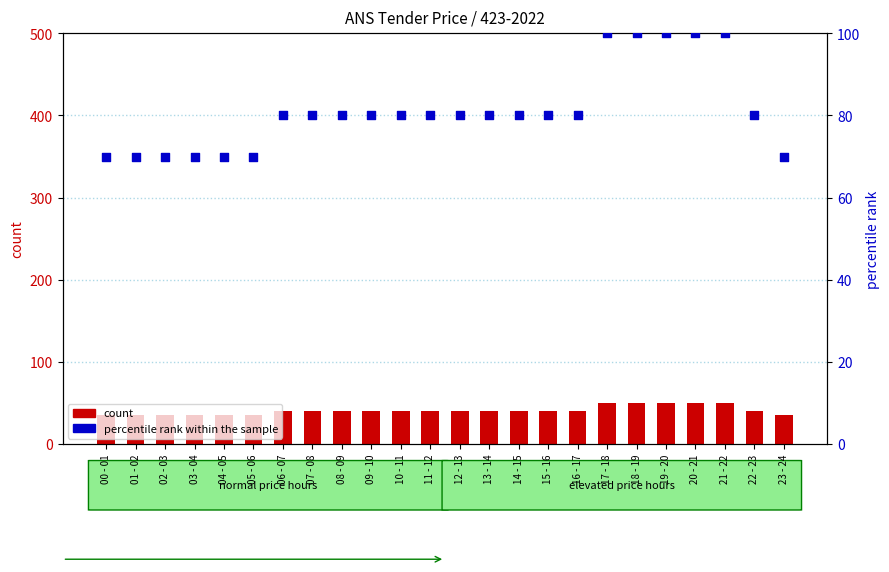

What is the total value across all series at 02 - 03?

105